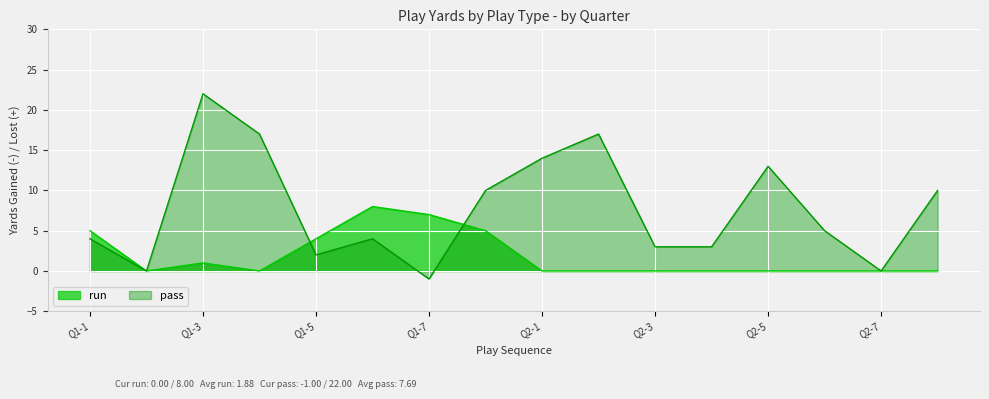

Reading left to right, transcribe all the data shown in this chart.

run: 5	0	1	0	4	8	7	5	0	0	0	0	0	0	0	0
pass: 4	0	22	17	2	4	-1	10	14	17	3	3	13	5	0	10